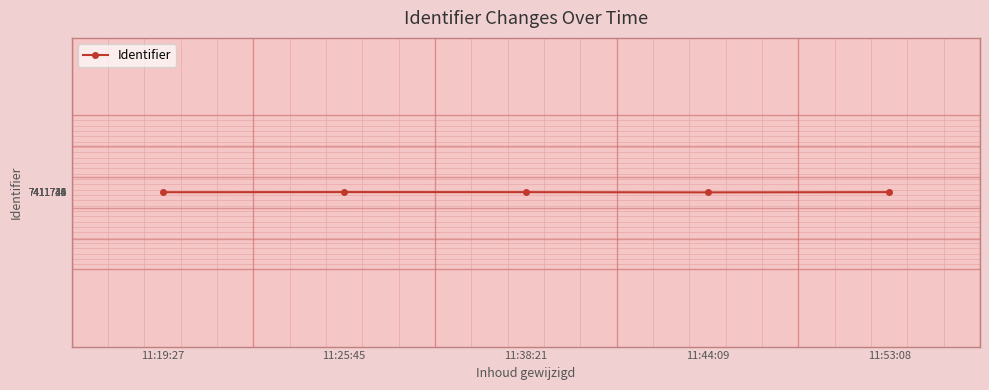

Approximately how many times larger is the value at 11:53:08 compared to 11:38:21?

1.0